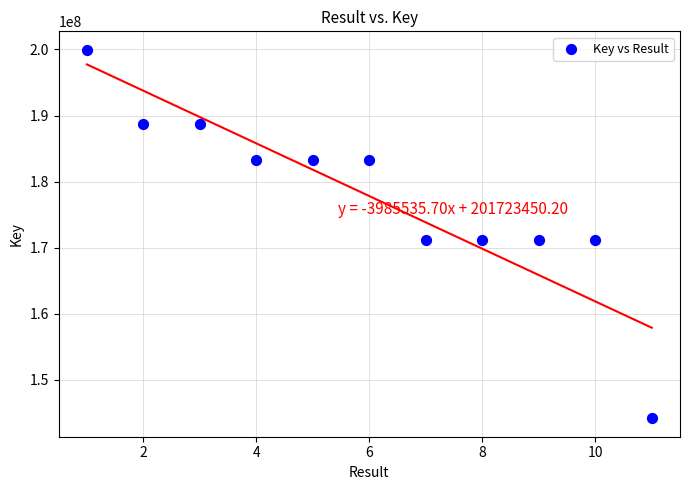

What is the average Y value?

177810236